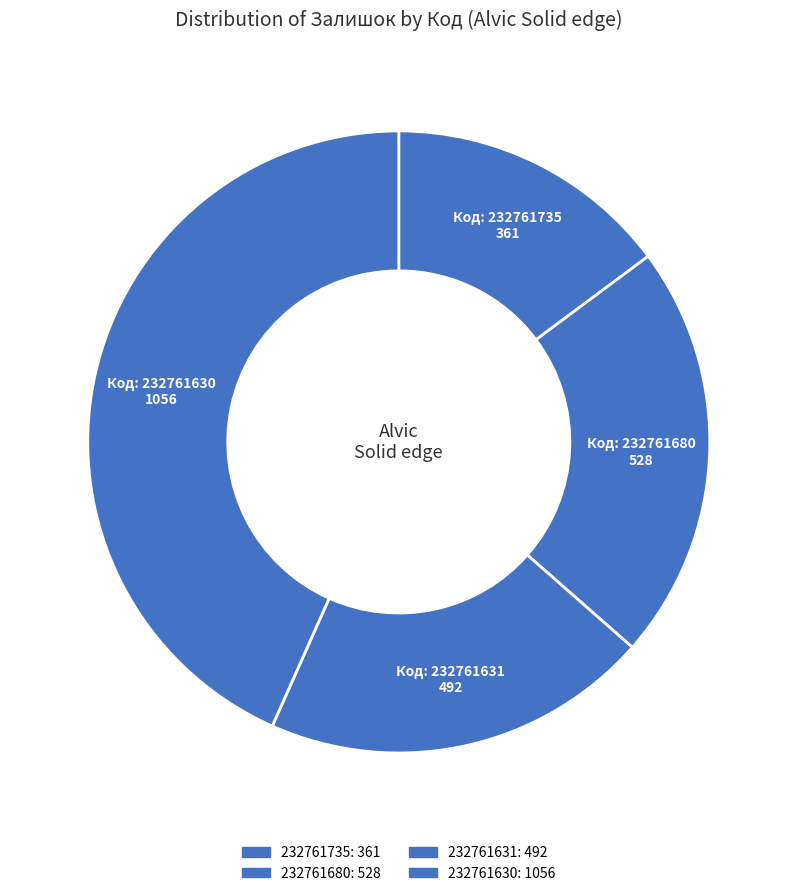

The 232761735 slice represents 15% of the pie. True or false?

True